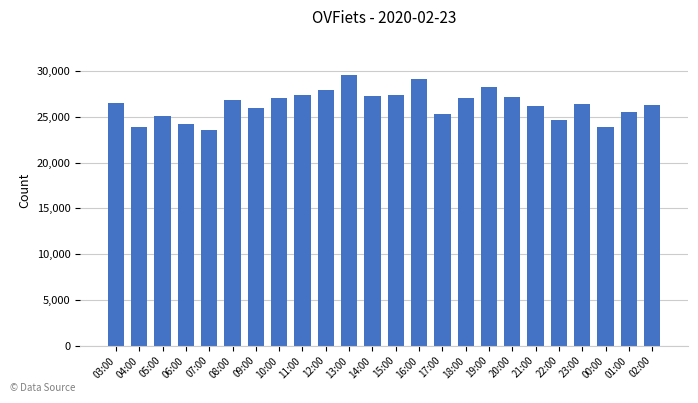

True or false: the data shows 8407 at 13:00.

False